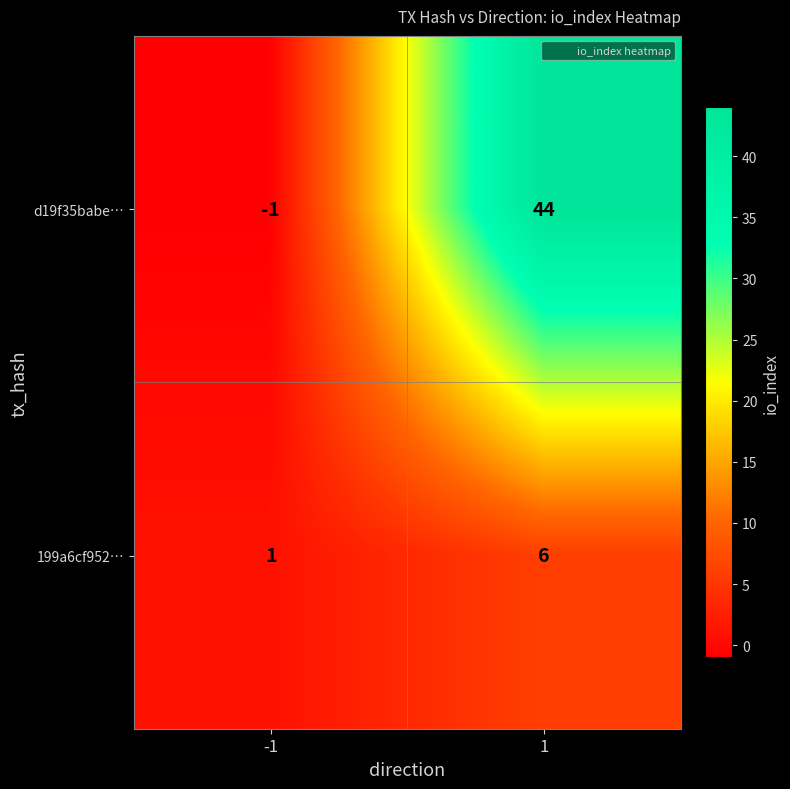

List the series in order of their overall mean, lowest first.

199a6cf952…, d19f35babe…